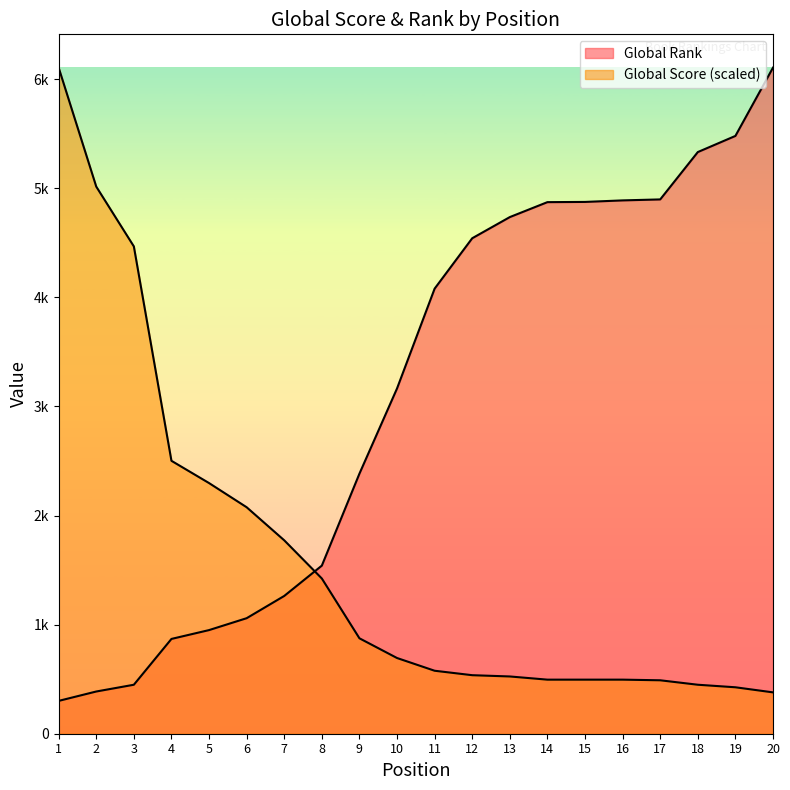

At which label does Global Score reach its minimum?

20